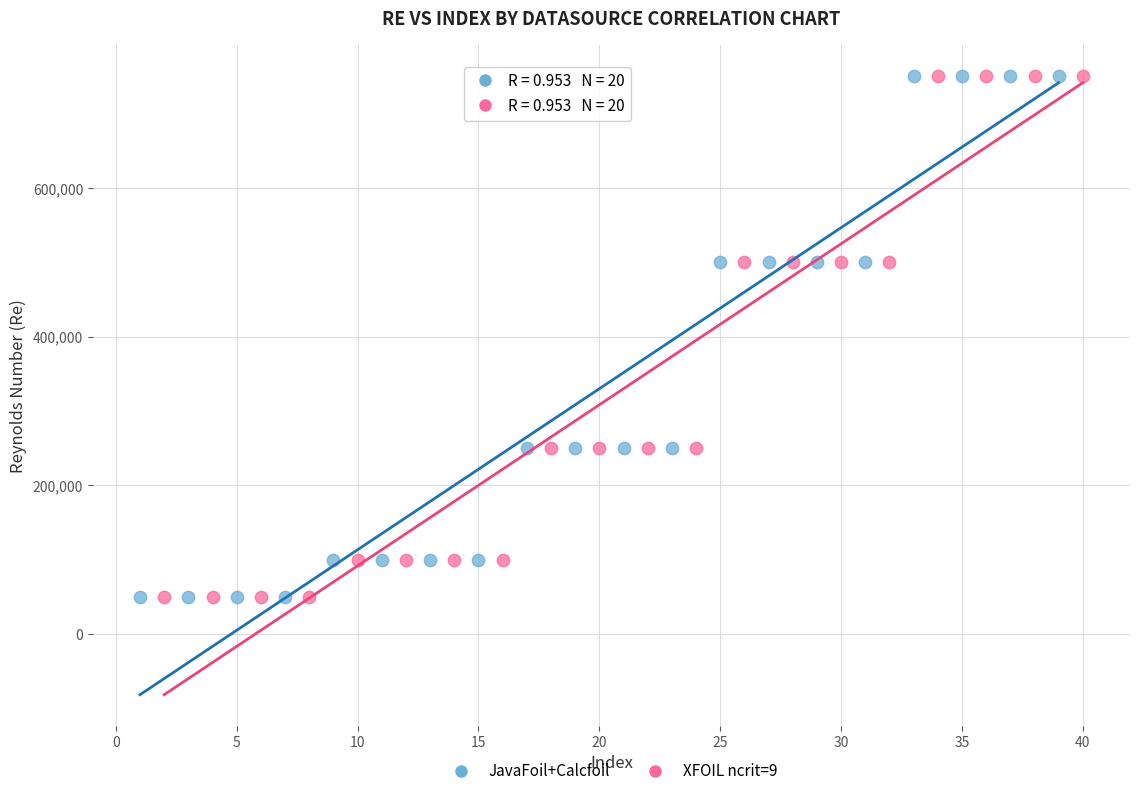

What are all the series names shown in the legend?

JavaFoil+Calcfoil, XFOIL ncrit=9